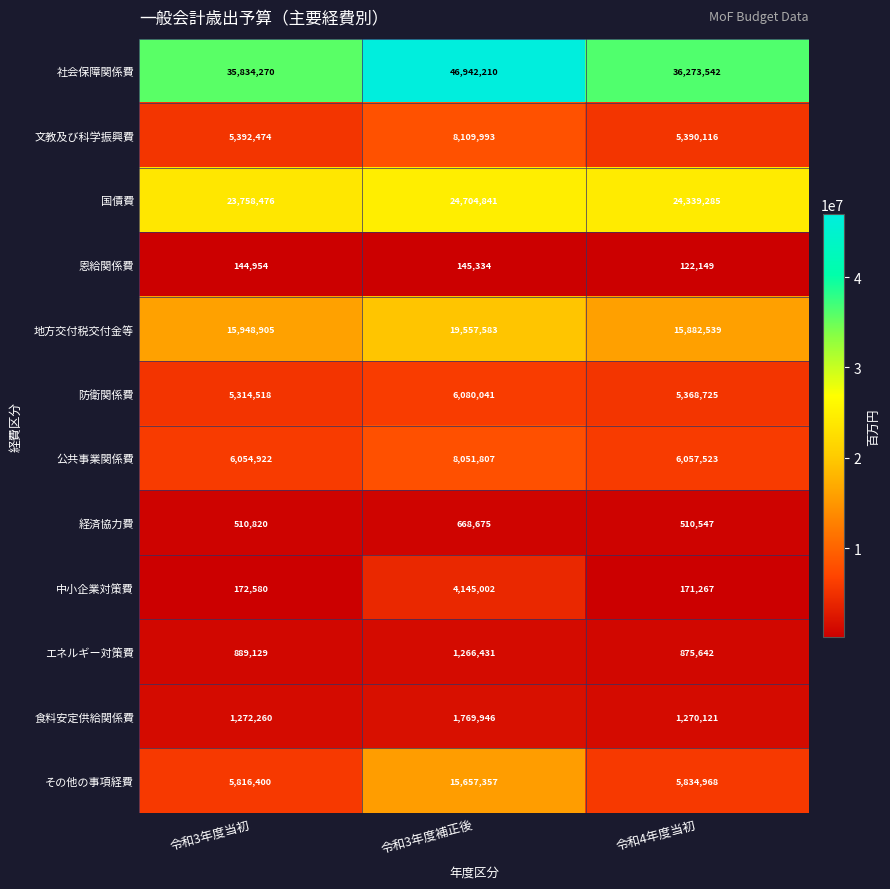

The value of 食料安定供給関係費 at 令和3年度当初 is 1272260. True or false?

True